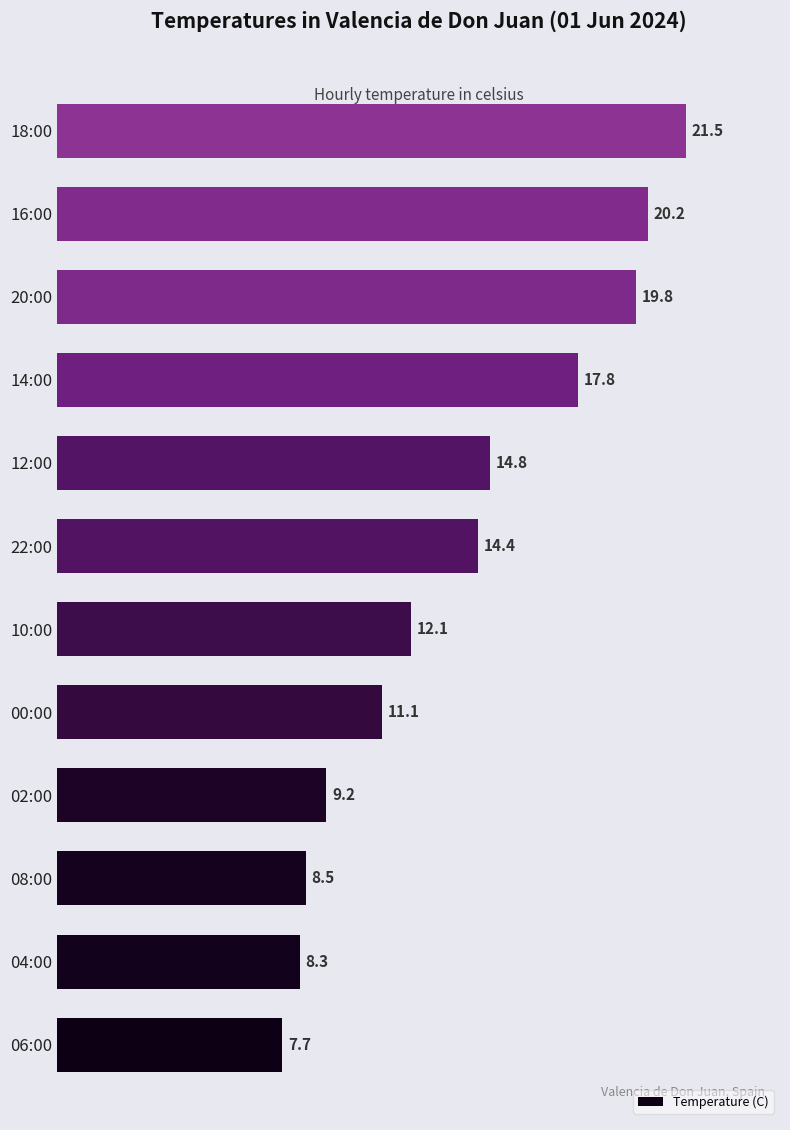

At which label is the value closest to 14?

22:00